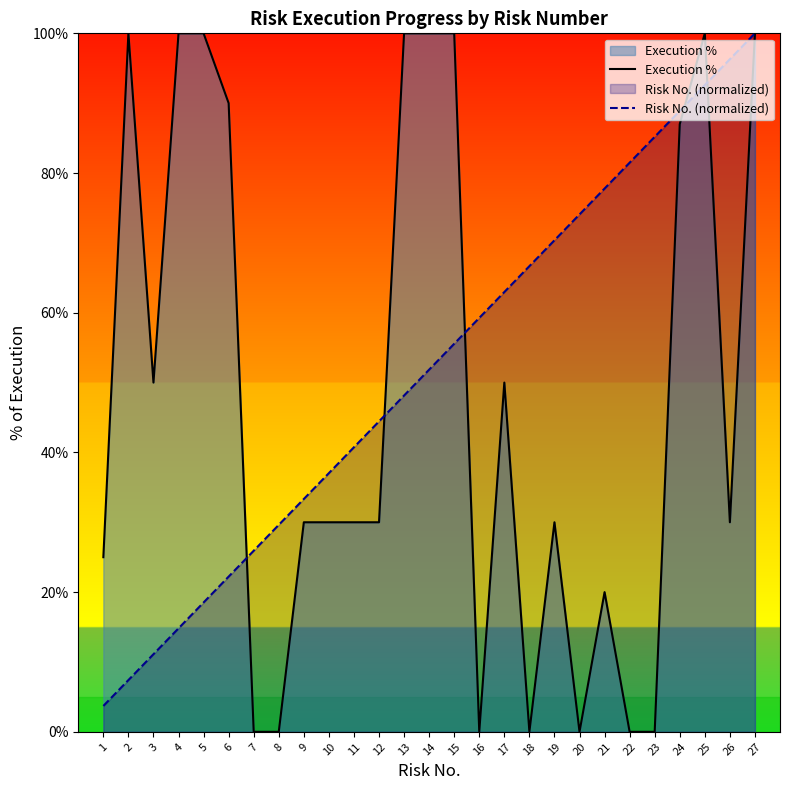

True or false: Risk No. (normalized) has more than 1 points higher than both neighbors.

False